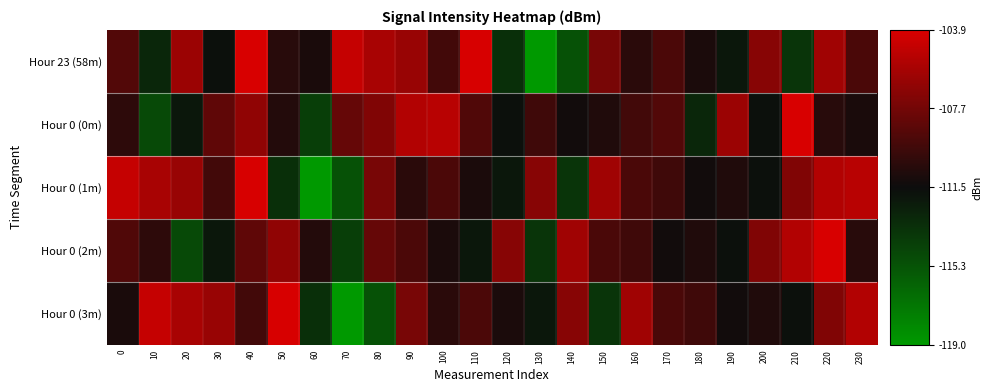

Between 200 and 230, which series saw the biggest shift?

Hour 0 (1m)